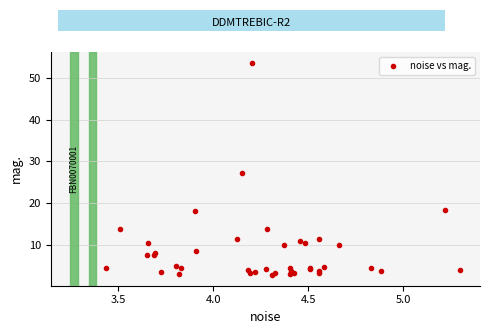

What Y value in the scatter plot is closest to 28?

27.3